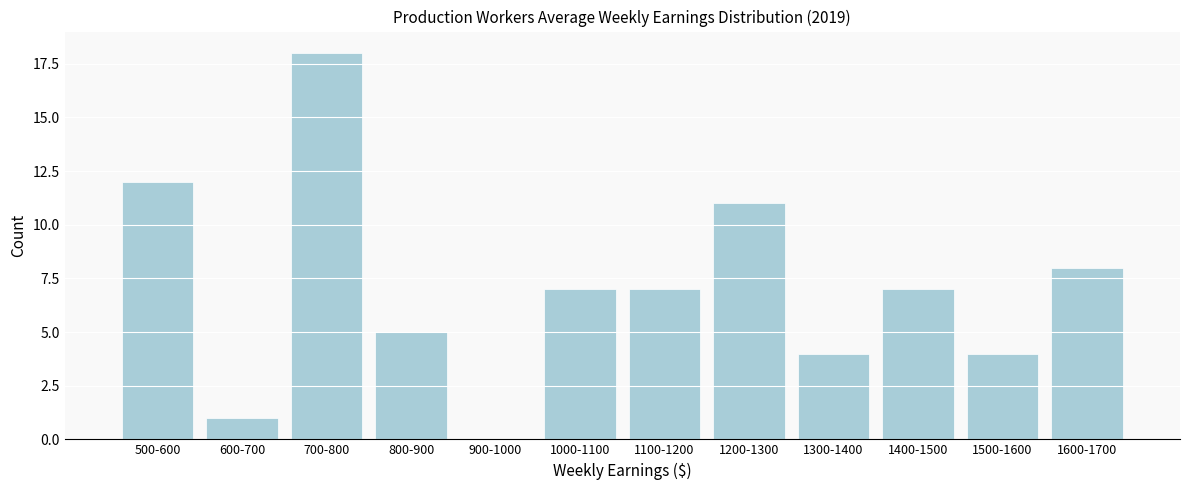

Reading left to right, list all the values displayed in this chart.

500-600=12	600-700=1	700-800=18	800-900=5	900-1000=0	1000-1100=7	1100-1200=7	1200-1300=11	1300-1400=4	1400-1500=7	1500-1600=4	1600-1700=8